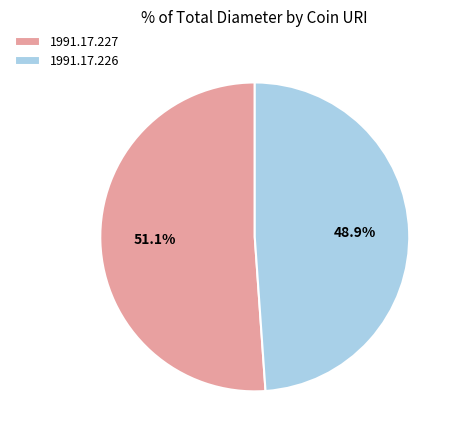

Count the number of slices in the pie.

2